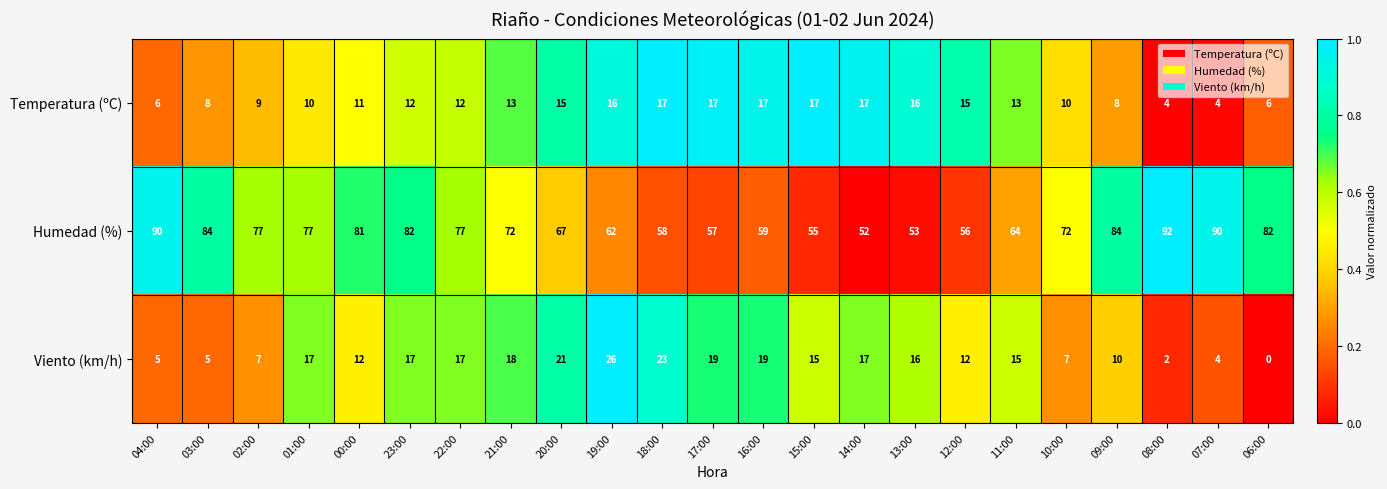

Is it true that Temperatura (ºC) equals 8 at 03:00?

True